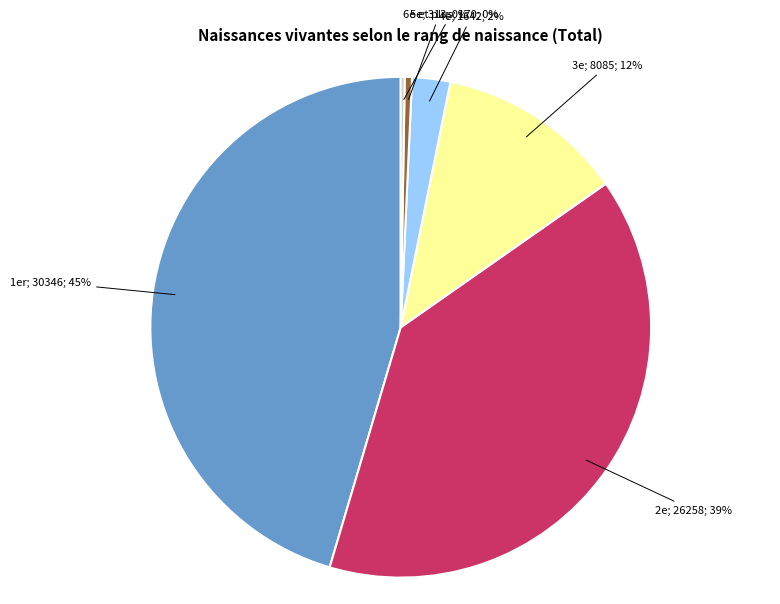

To the nearest percent, what is the average slice percentage?

17%